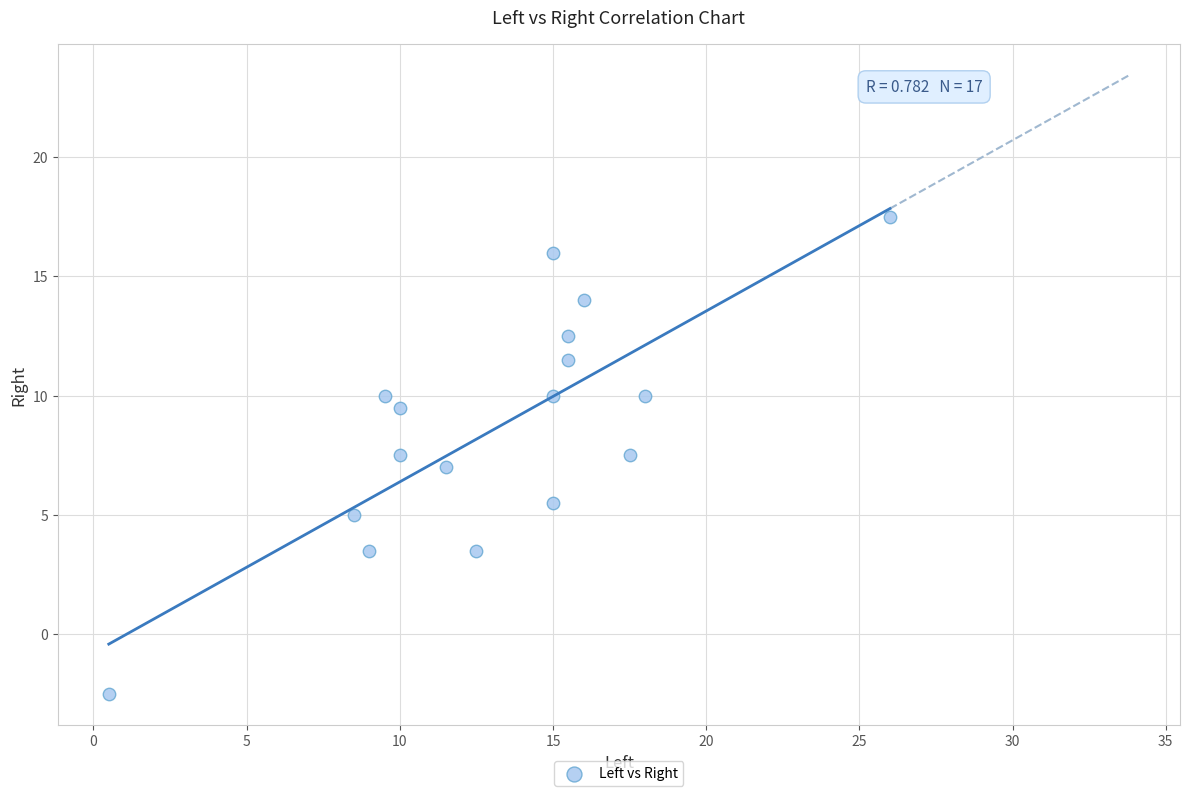

What is the range of Y values (max minus min)?

20.0